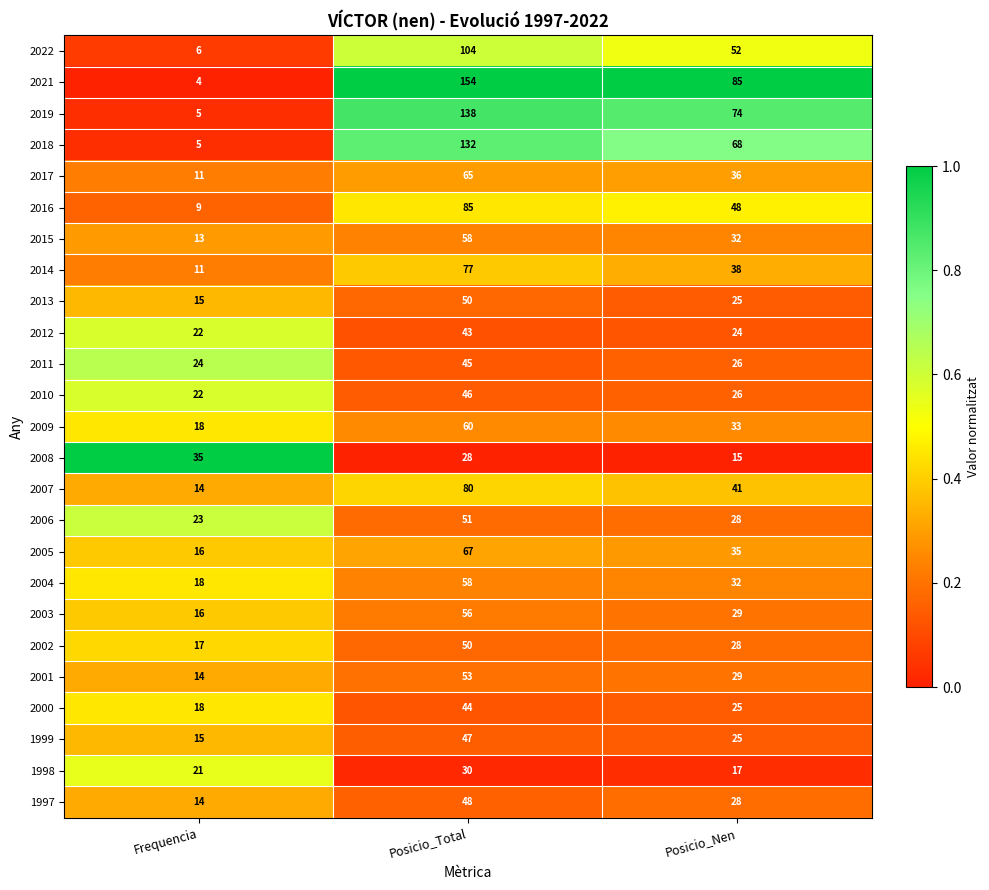

Between Frequencia and Posicio_Total, which series saw the biggest shift?

2021